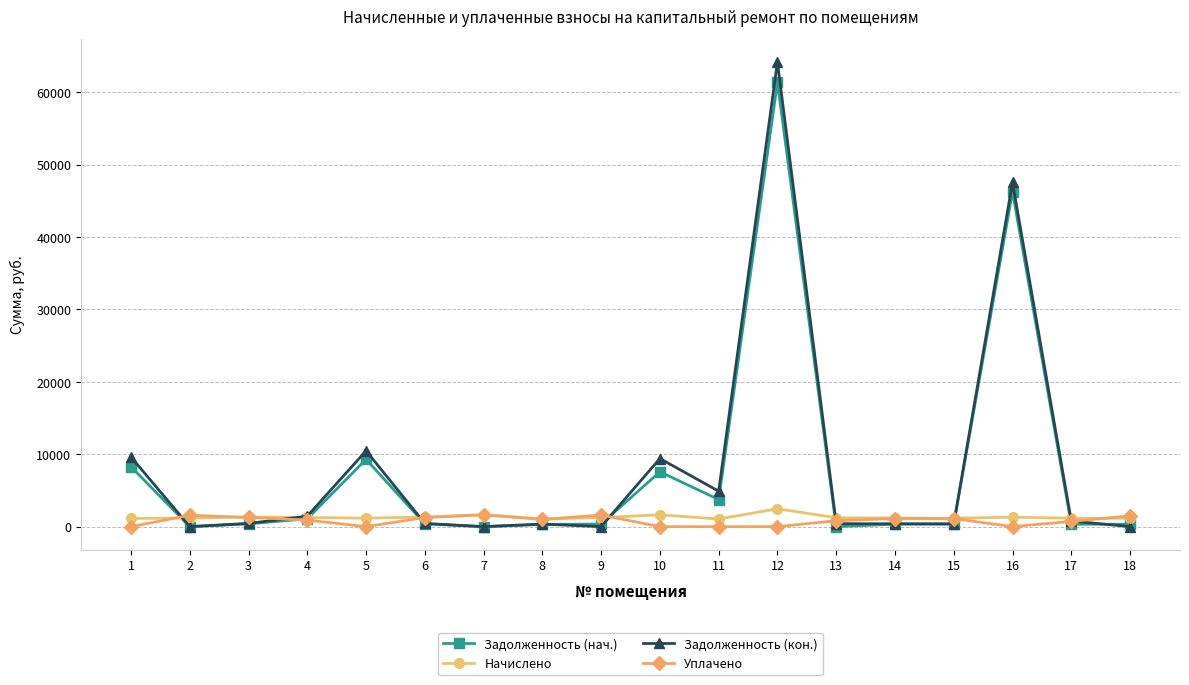

What is the maximum value shown in the chart?

64169.6